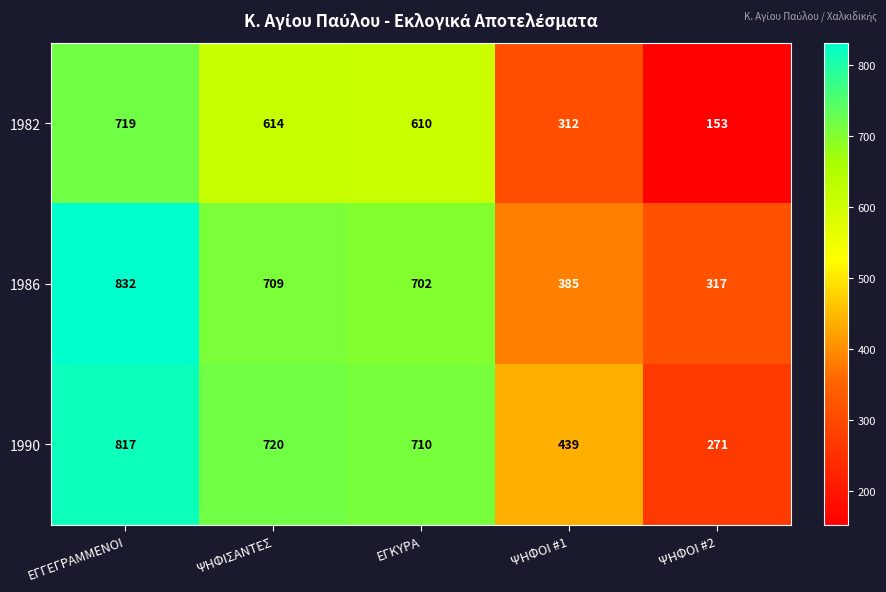

At which category is the sum across all series the highest?

ΕΓΓΕΓΡΑΜΜΕΝΟΙ